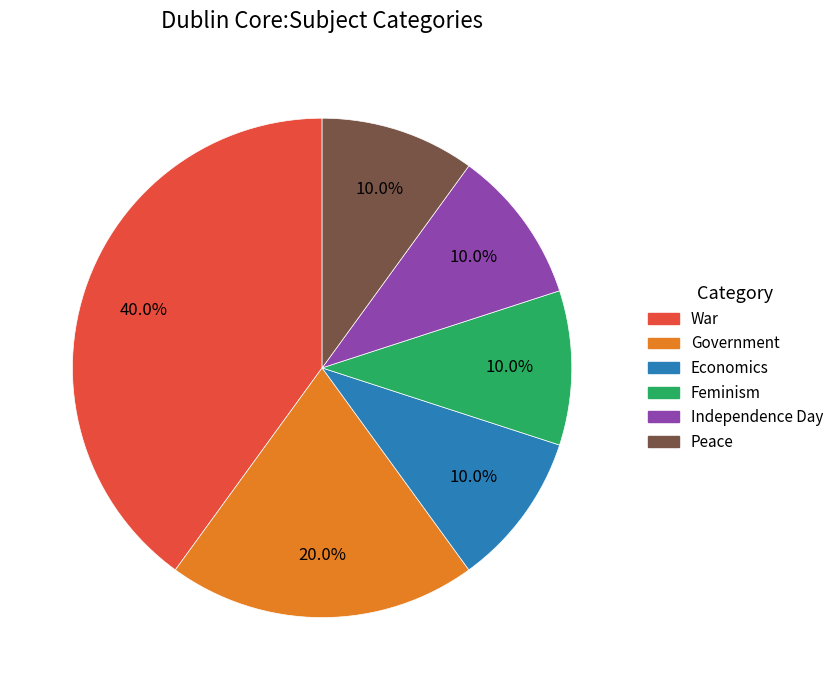

What is the total percentage of Peace and War?

50.0%